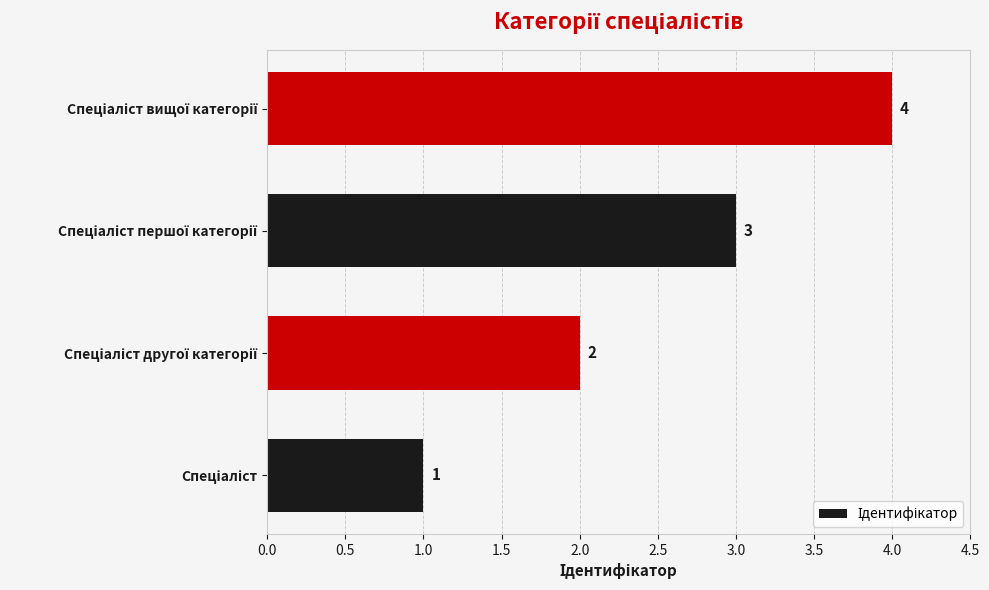

Count the values in the range 2 to 4.

3